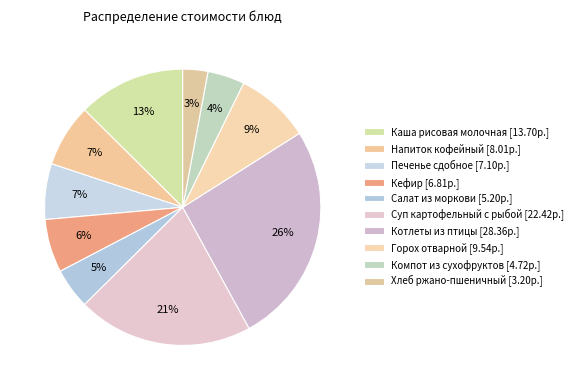

Does Напиток кофейный account for over 50% of the chart?

No